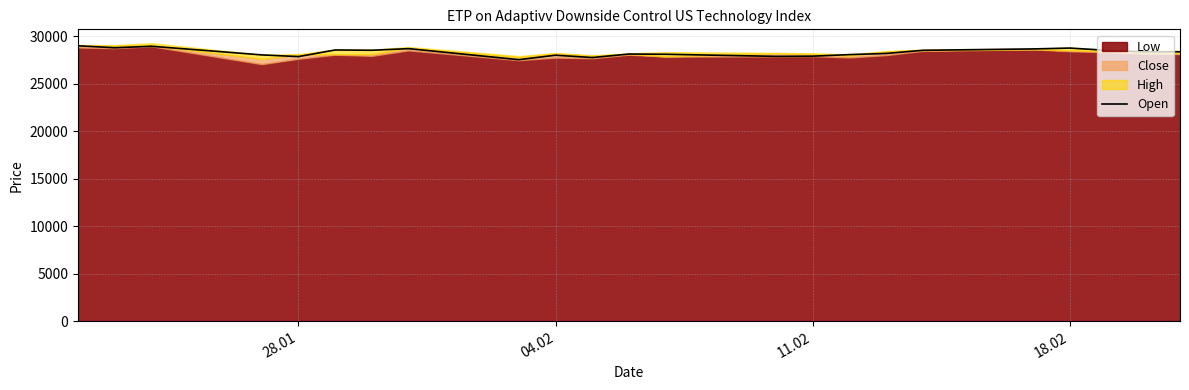

What is the lowest value of the Open series?

27545